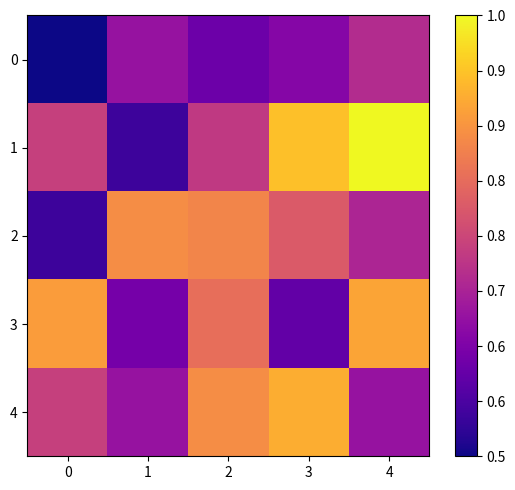

Reading left to right, list all the values displayed in this chart.

0: 0=47	1=61	2=56	3=59	4=65
1: 0=68	1=51	2=67	3=85	4=91
2: 0=51	1=79	2=78	3=72	4=64
3: 0=81	1=57	2=75	3=55	4=82
4: 0=68	1=61	2=79	3=83	4=61